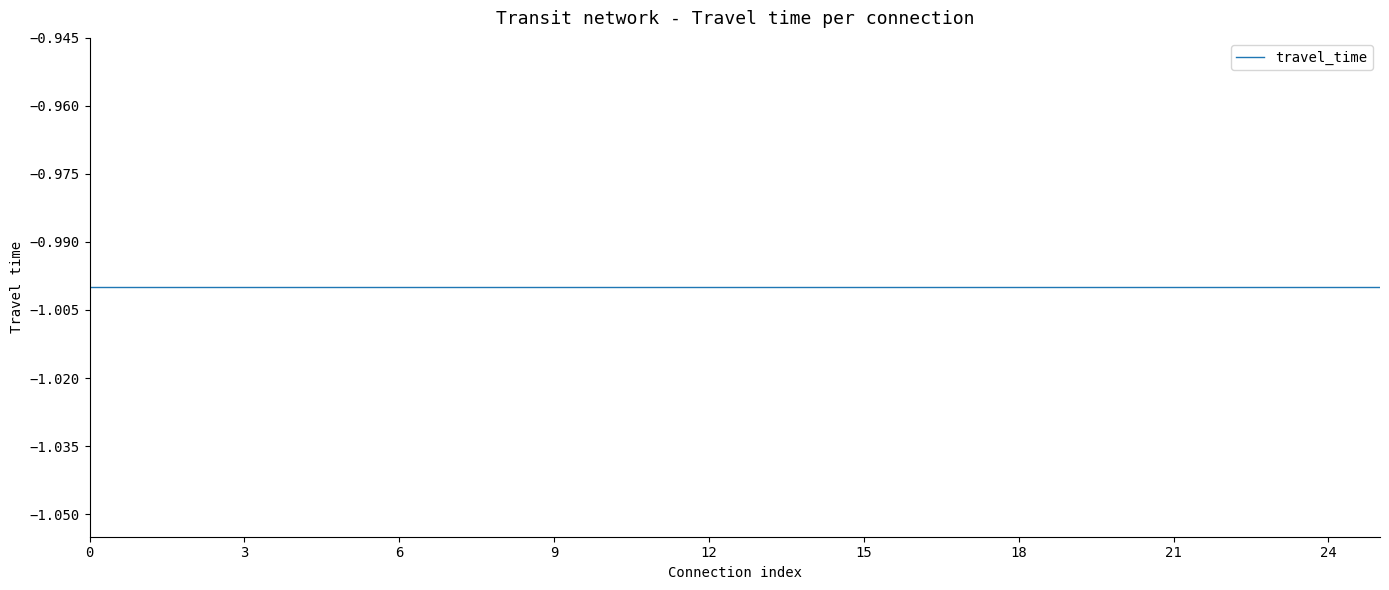

Between 6 and 14, which series saw the biggest shift?

travel_time